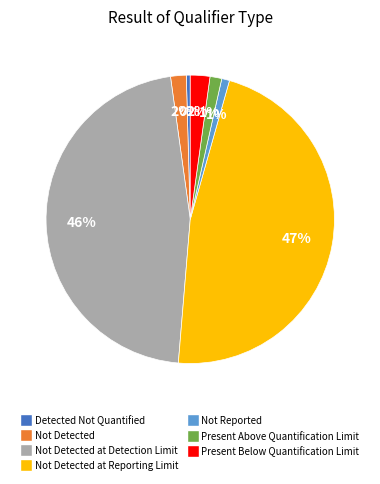

Combined, do Present Below Quantification Limit and Not Detected at Detection Limit account for over 50%?

No